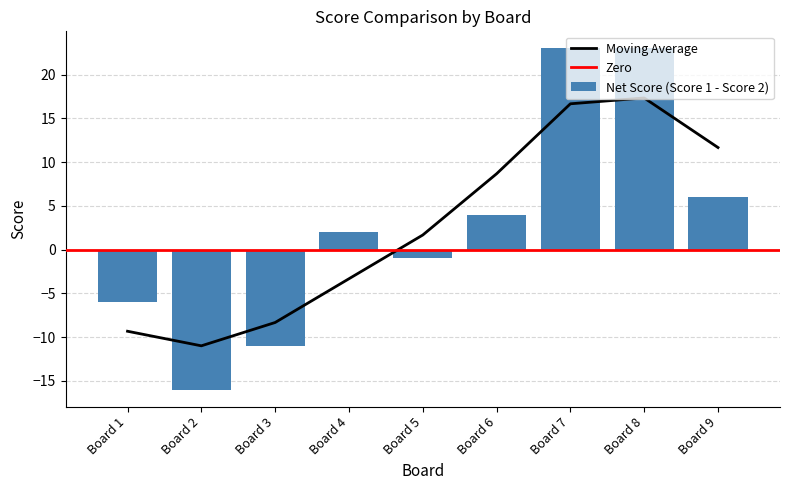

The value of Net Score (Score 1 - Score 2) at Board 7 is 32. True or false?

False